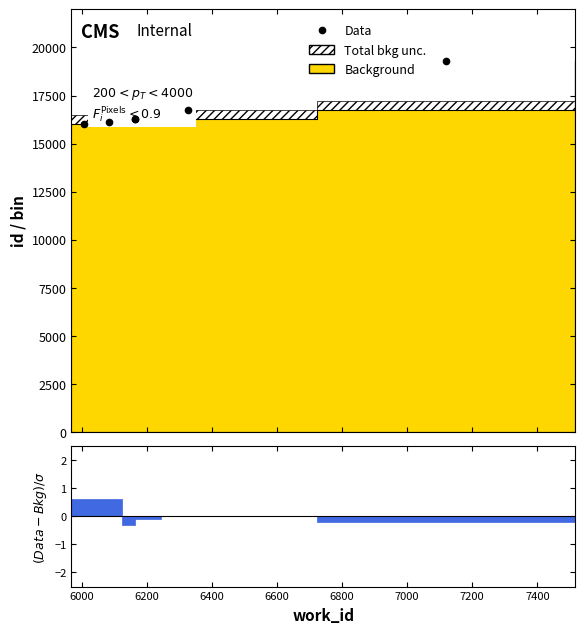

Reading left to right, extract all data points from this chart.

15992	16101	16253	16259	16735	19292